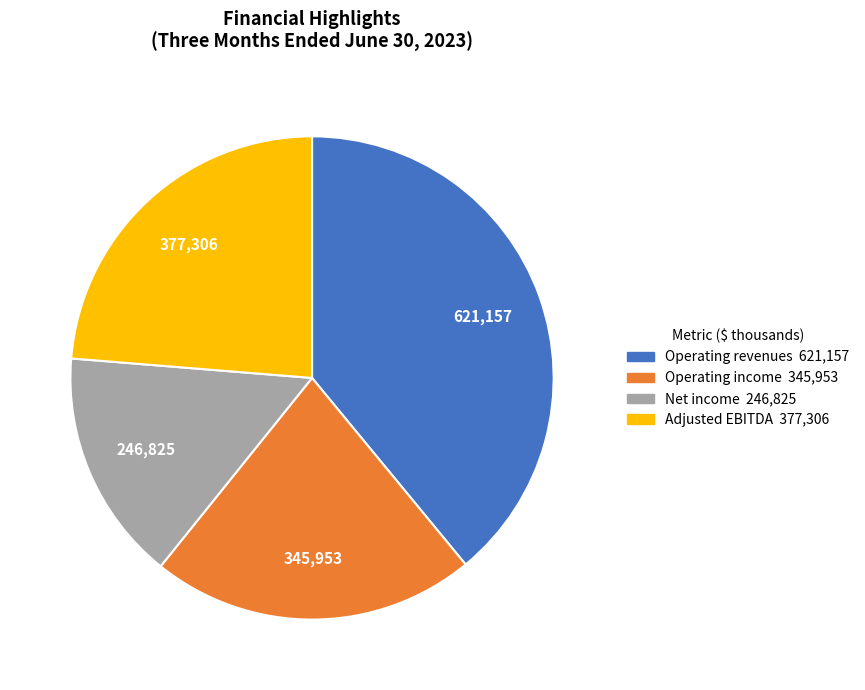

How many segments does this pie chart have?

4